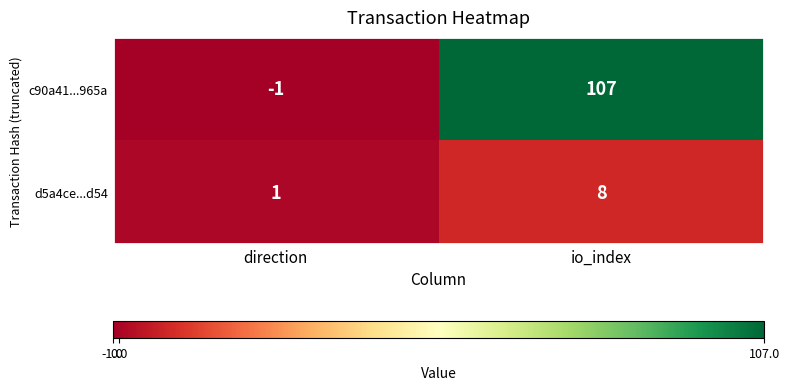

Which series has the largest range (max minus min)?

c90a41...965a